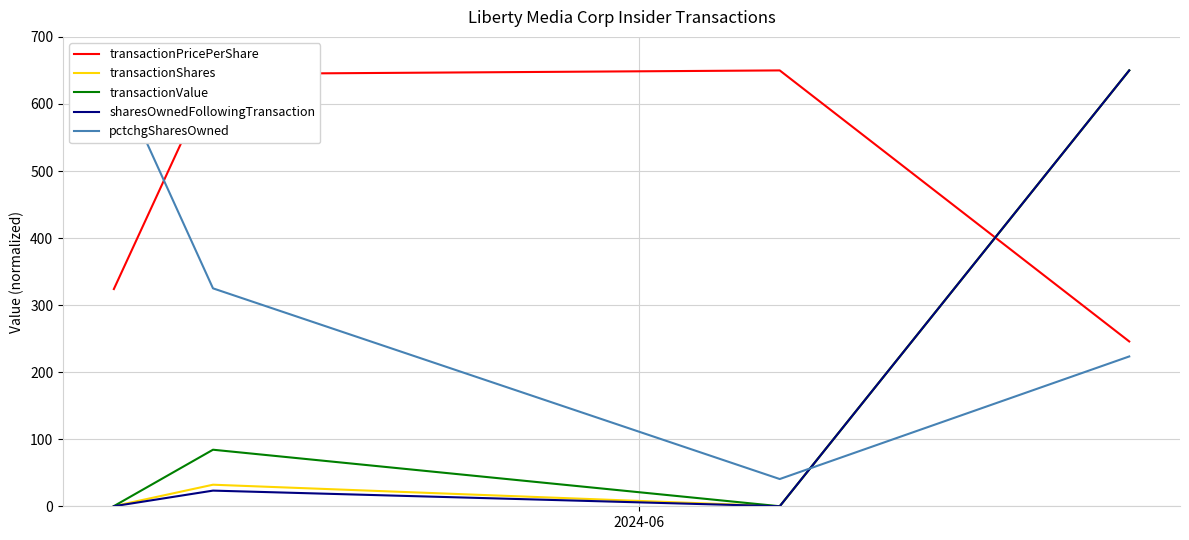

What is the maximum value shown in the chart?

650.0